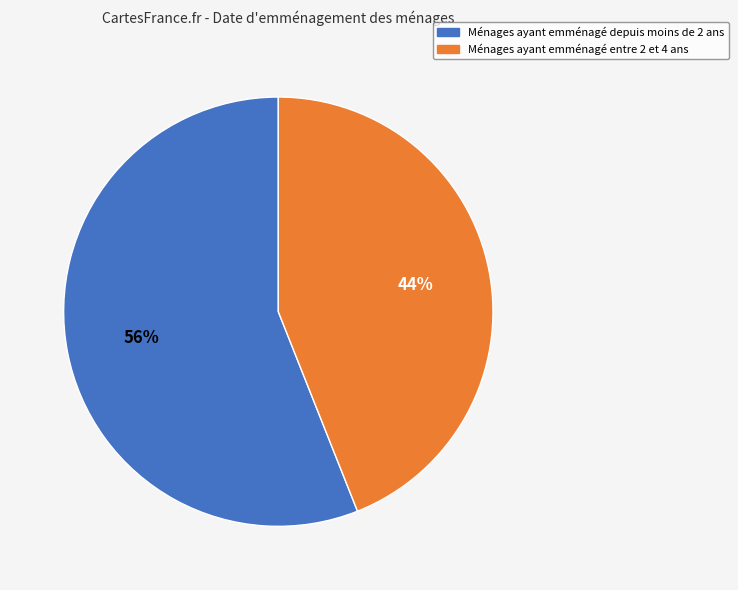

To the nearest percent, what percentage of the pie is Ménages ayant emménagé depuis moins de 2 ans?

56%